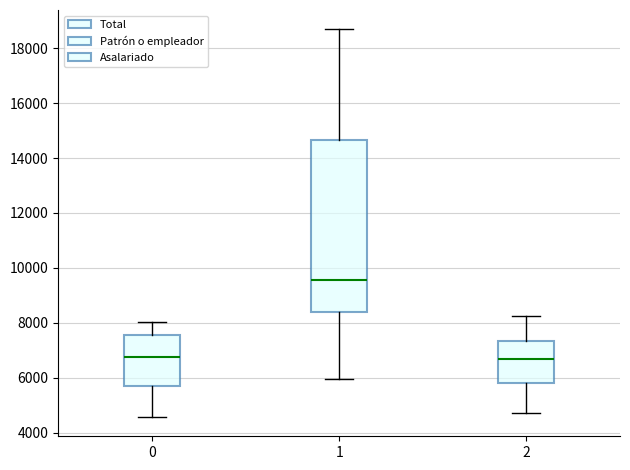

Reading left to right, read every box against the y-axis: the position of its median line, the range the box covers, and the ends of its whiskers. The values are not printed on the chart, so give them approximately, as read against the axis.

0: median 6800, box 5600 to 7600, whiskers 4600 to 8000
1: median 9600, box 8400 to 14600, whiskers 6000 to 18600
2: median 6600, box 5800 to 7400, whiskers 4800 to 8200